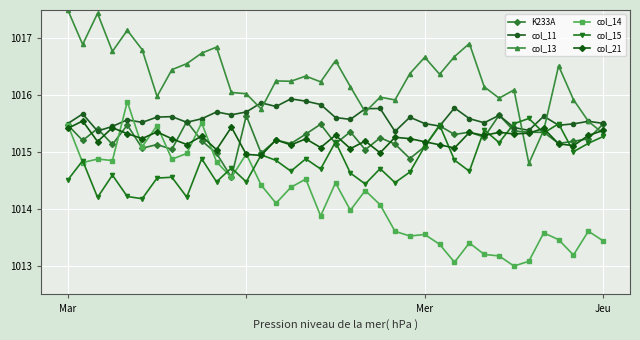

What is the lowest value of the col_14 series?

1013.0